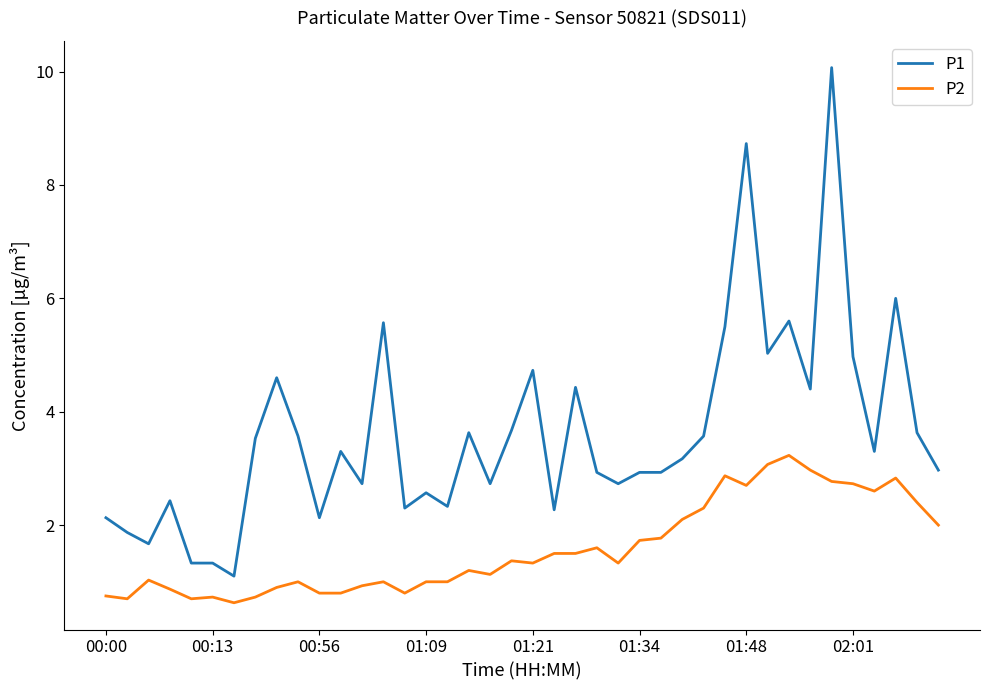

Which series has the largest range (max minus min)?

P1